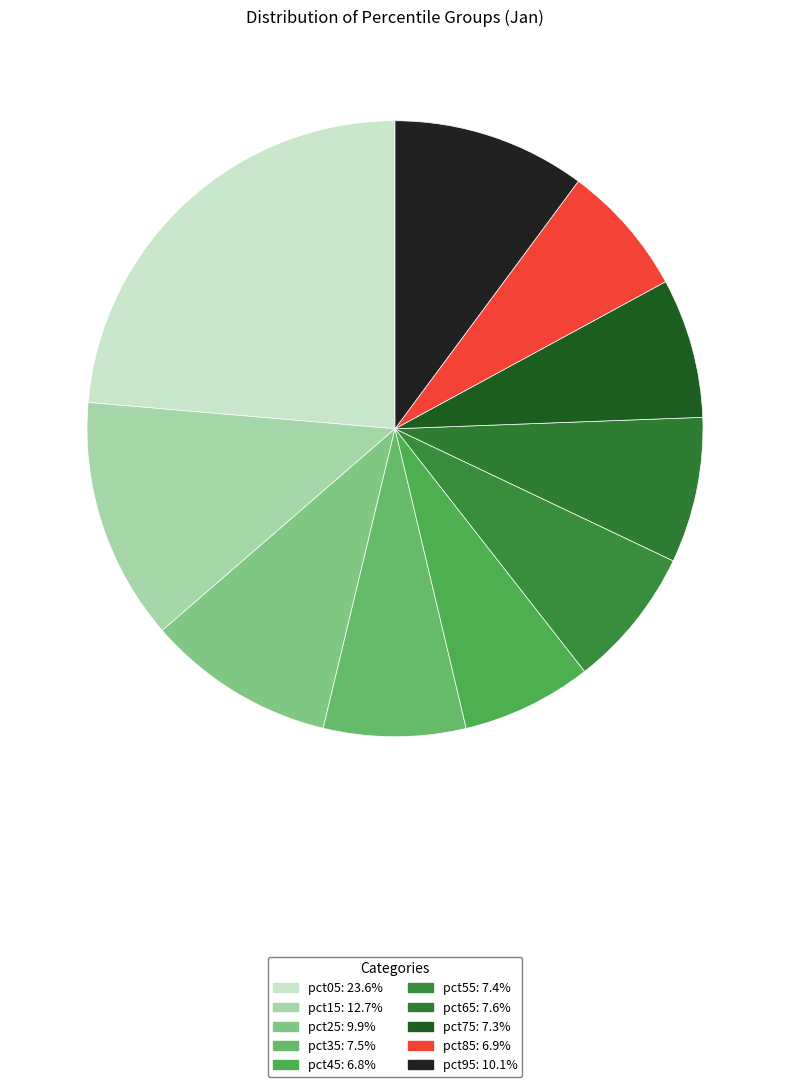

What is the total percentage of pct95 and pct55?

17.5%